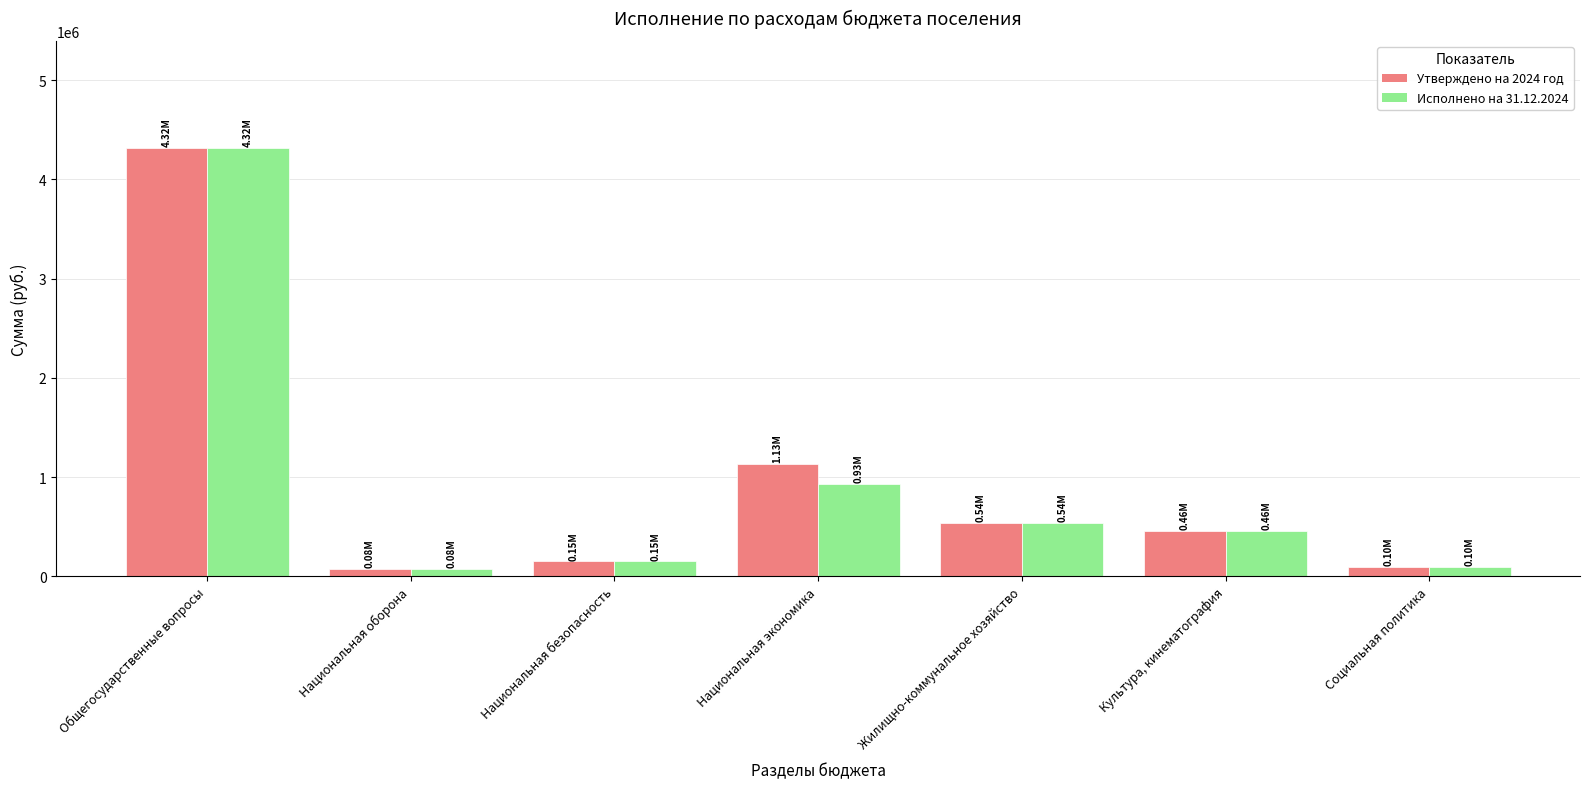

Rank the categories by Утверждено на 2024 год value from highest to lowest.

Общегосударственные вопросы, Национальная экономика, Жилищно-коммунальное хозяйство, Культура, кинематография, Национальная безопасность, Социальная политика, Национальная оборона